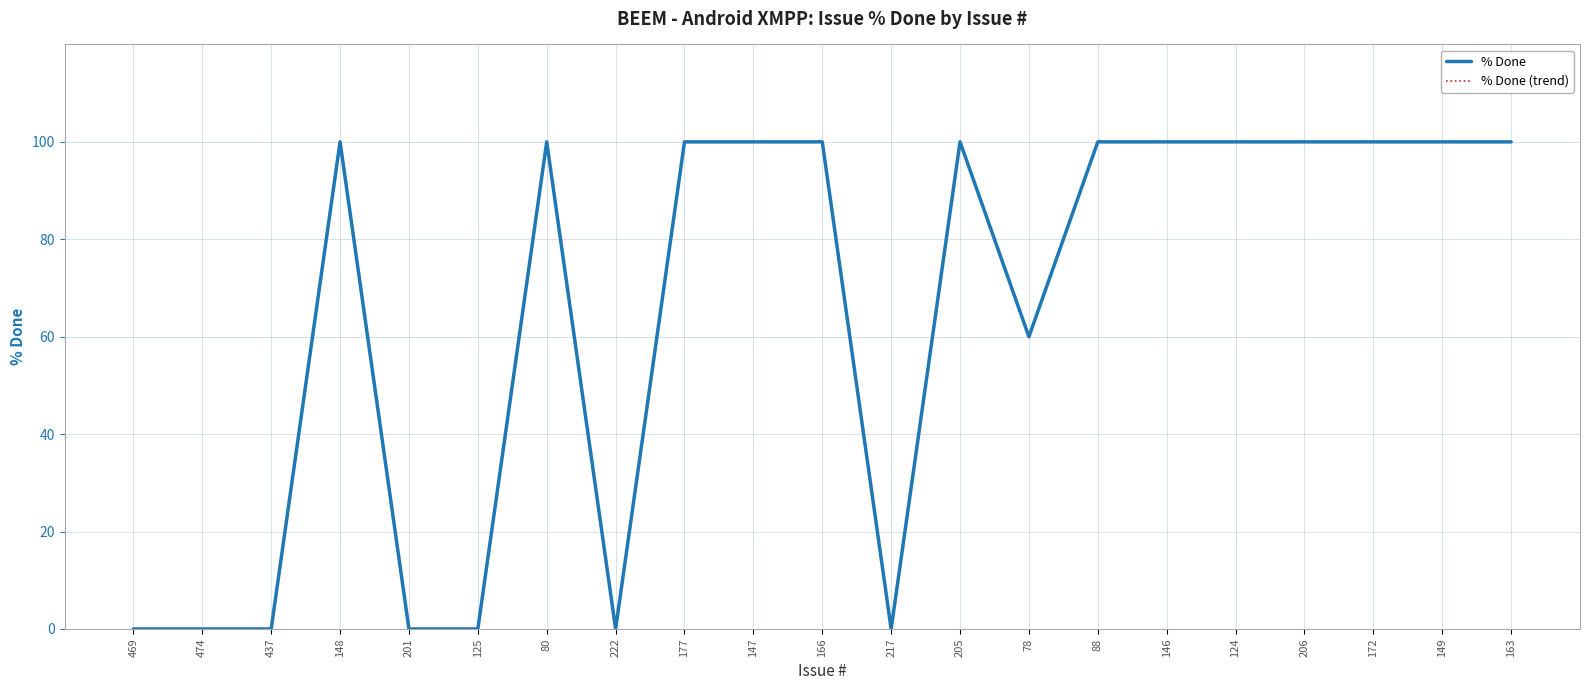

What is the sum of the % Done values at 146 and 166?

200